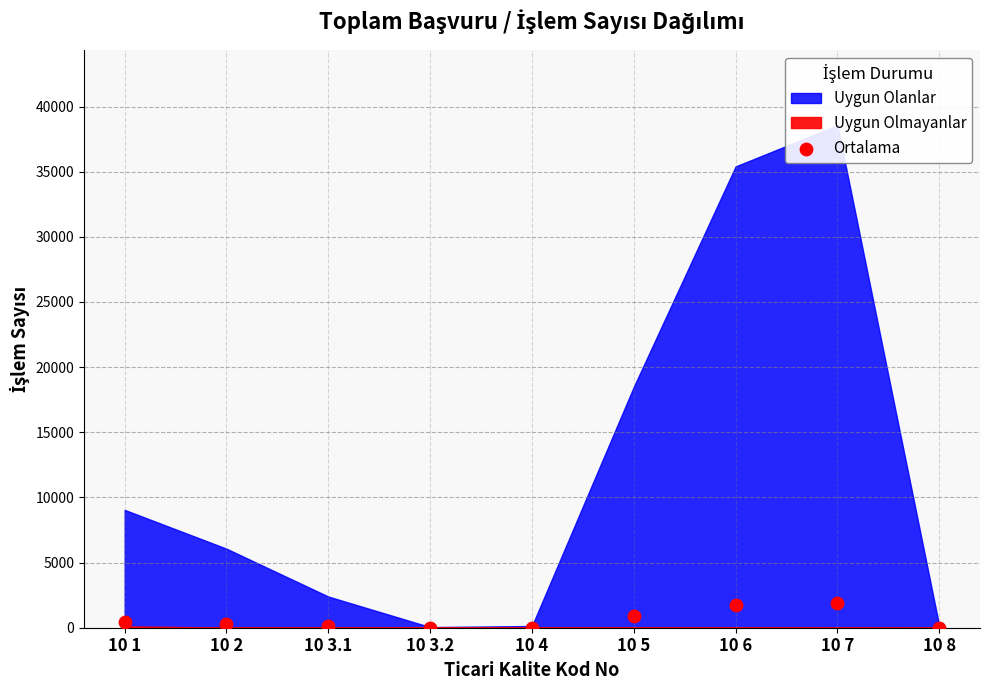

What is the average Y value?

612.7